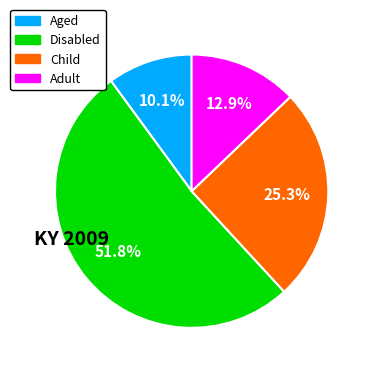

What portion of the pie excludes Adult?

87.1%